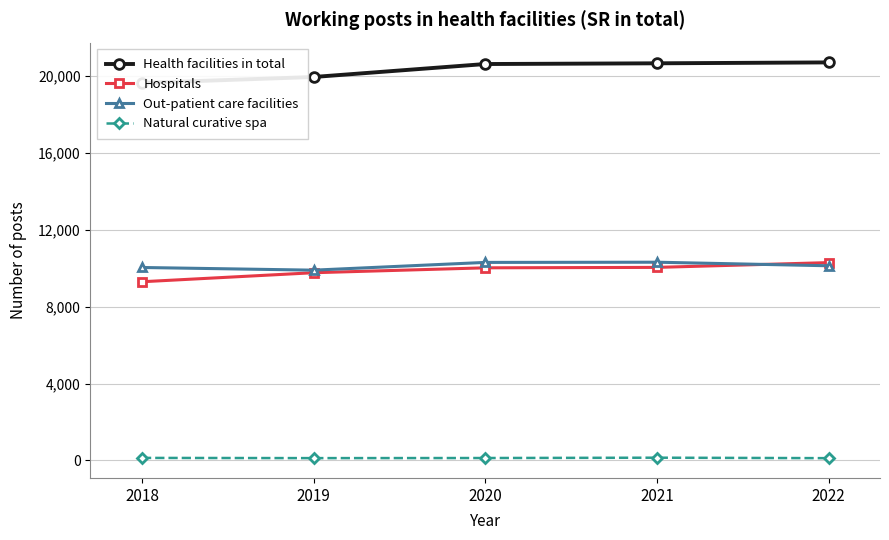

Where does the Natural curative spa series first go above 128?

2018